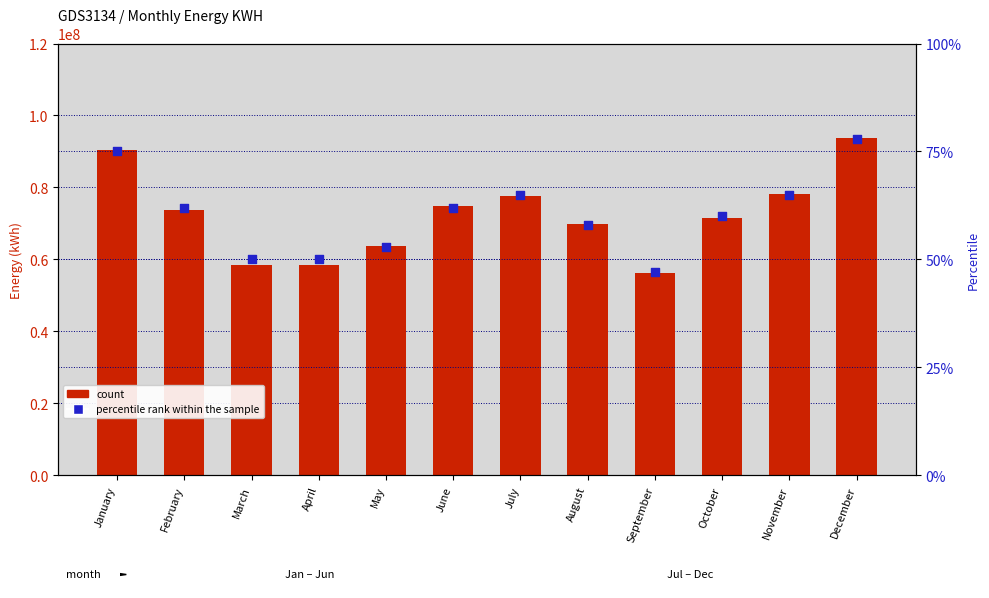

At which category is the sum across all series the highest?

December